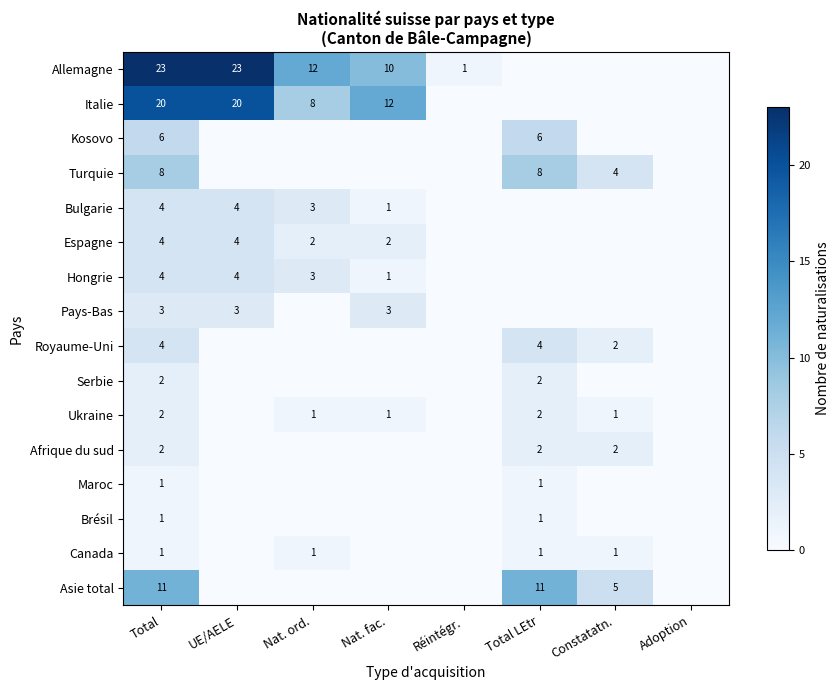

What is the spread (max minus min) of values at Total?

22